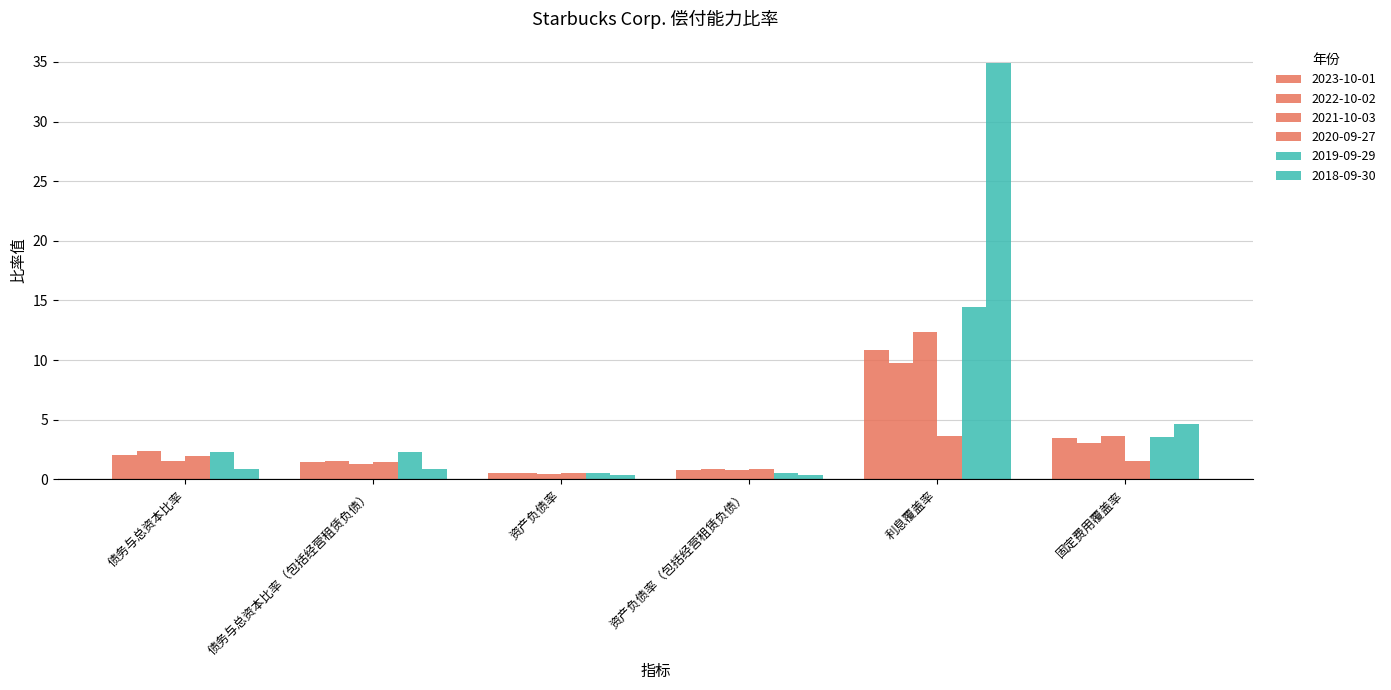

How many bars are there in total?

36